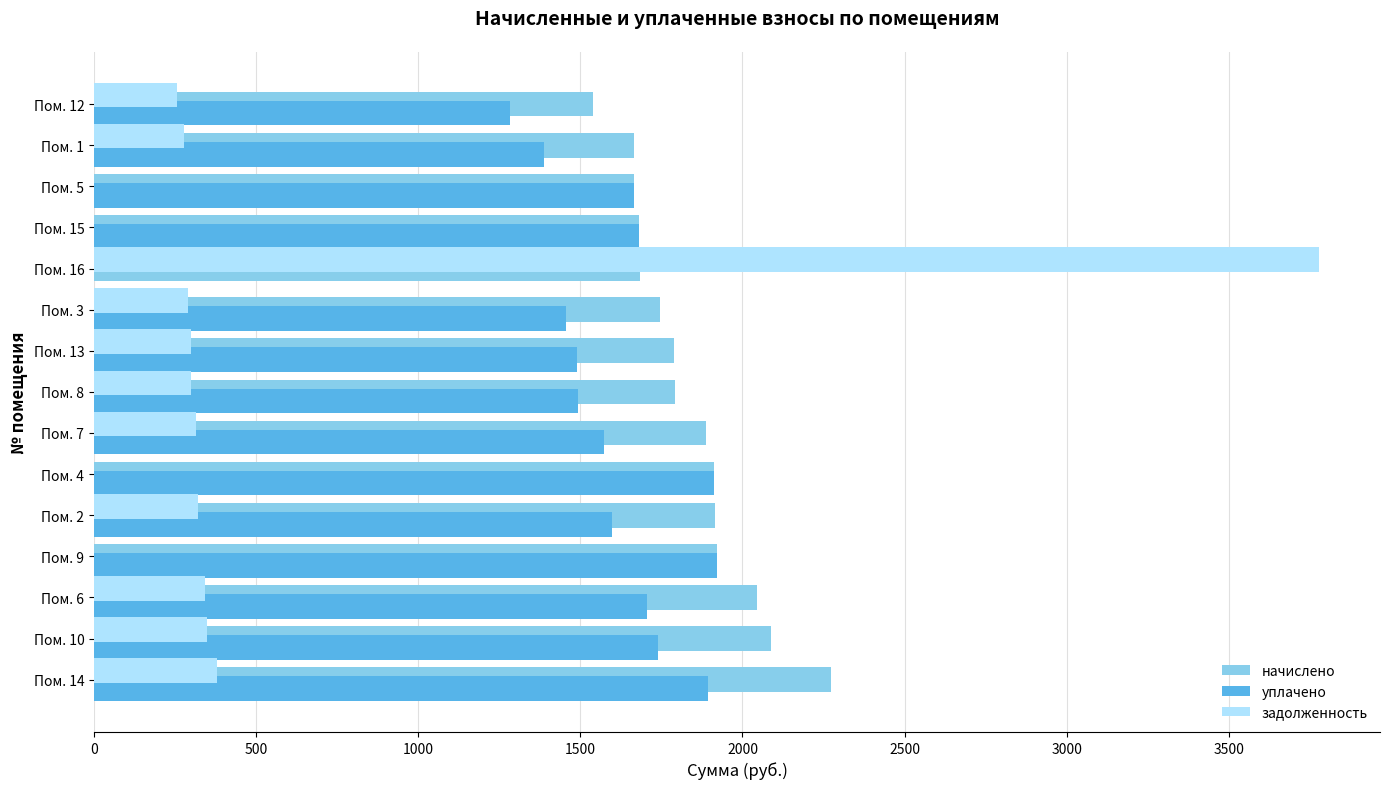

What is the sum of all уплачено values?

22796.9